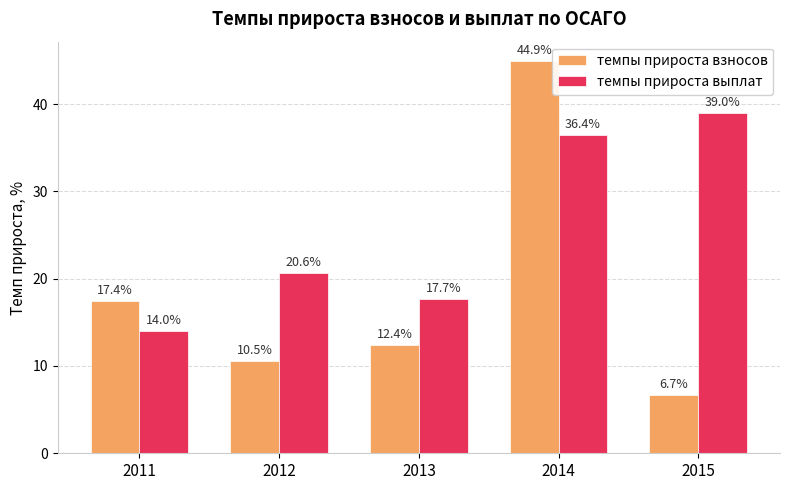

Which series has the widest spread of values?

темпы прироста взносов